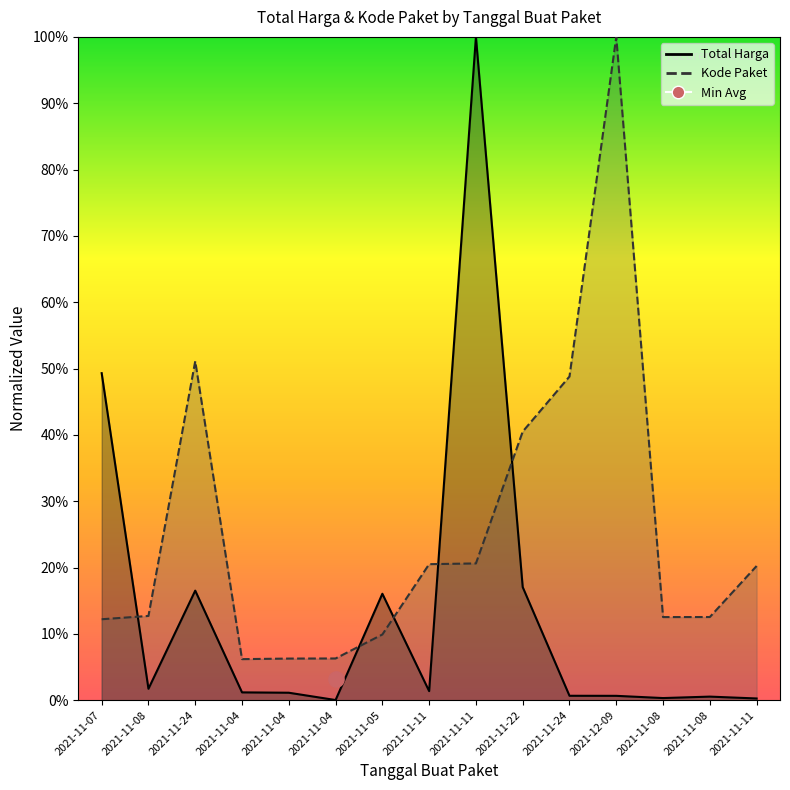

What is the total value across all series at 2021-11-04?

0.1